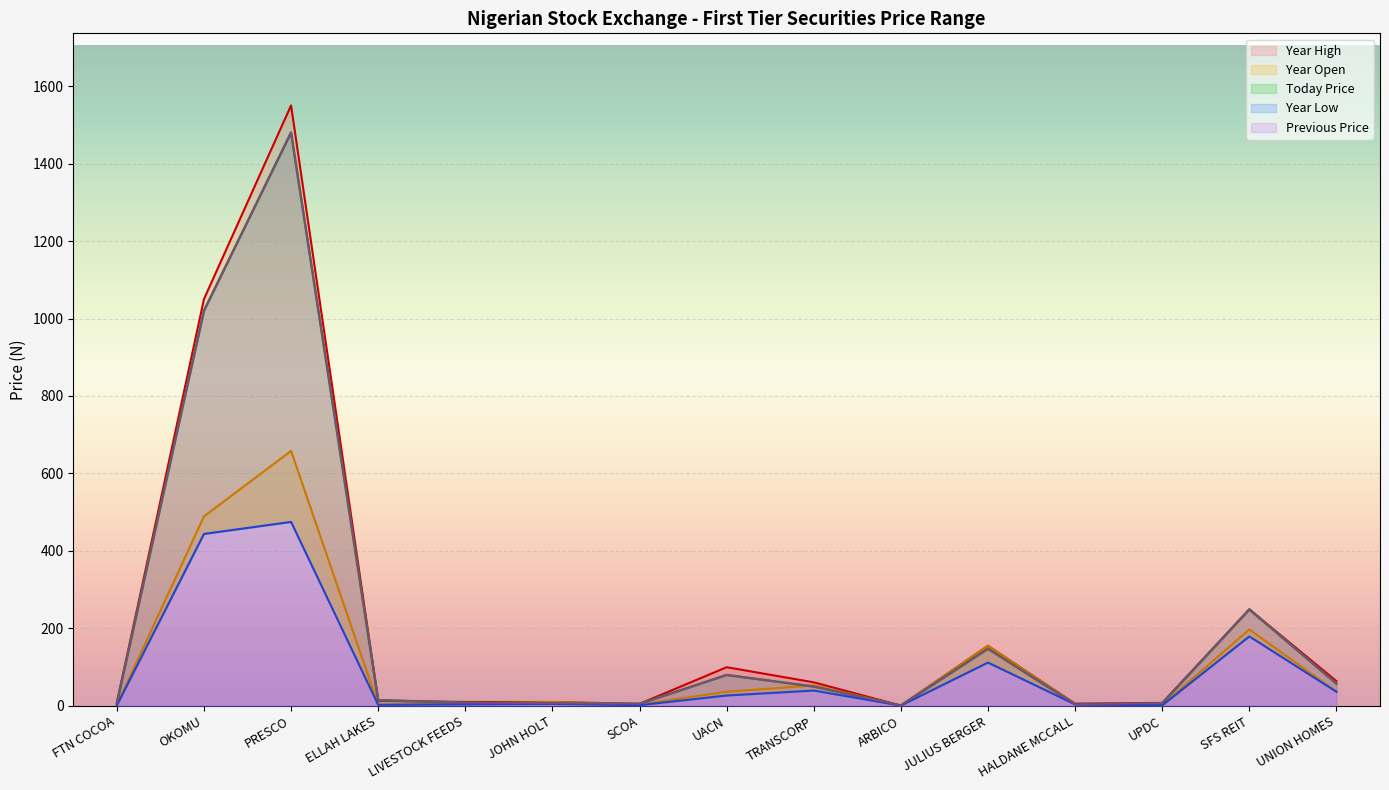

What is the maximum value for Previous Price?

1480.0